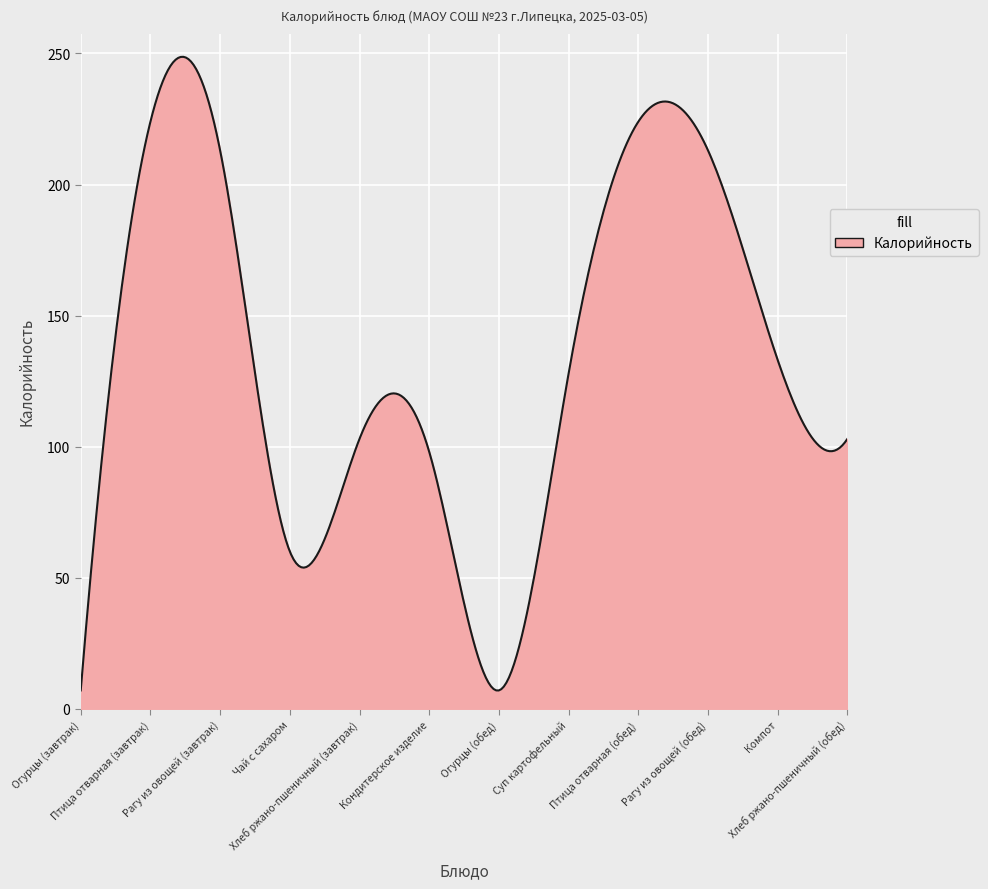

What is the smallest value displayed?

7.0